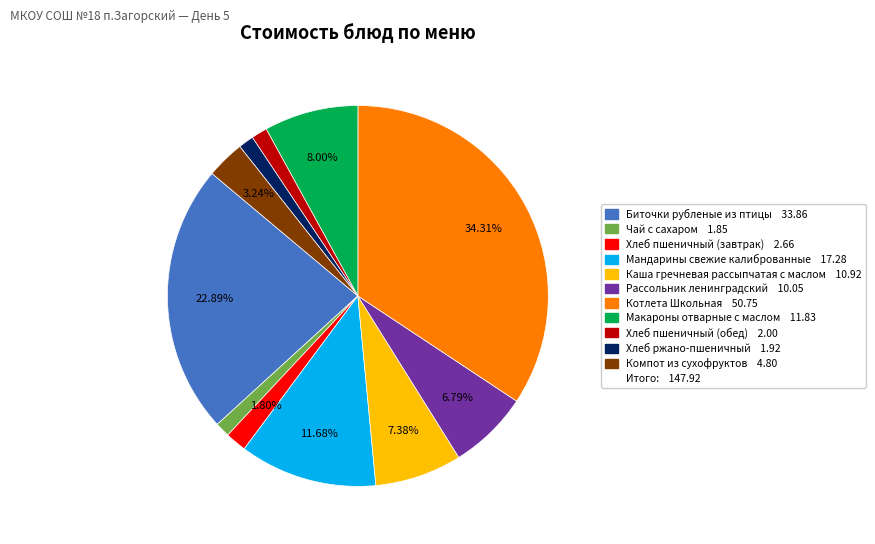

Is there a majority slice in this chart?

No